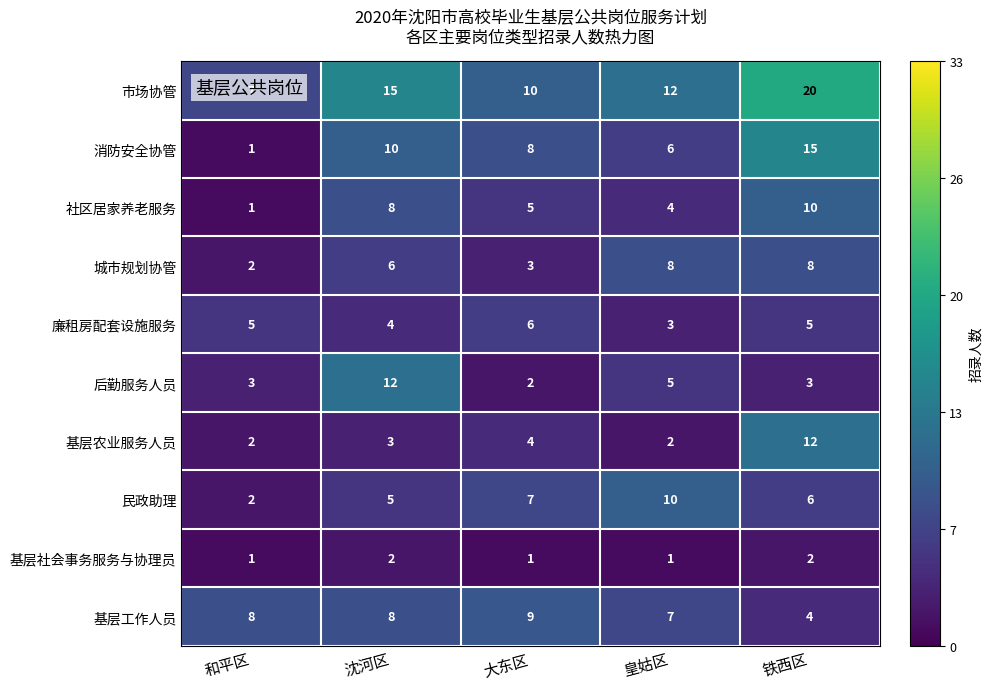

At which label is 民政助理 closest to 6?

铁西区